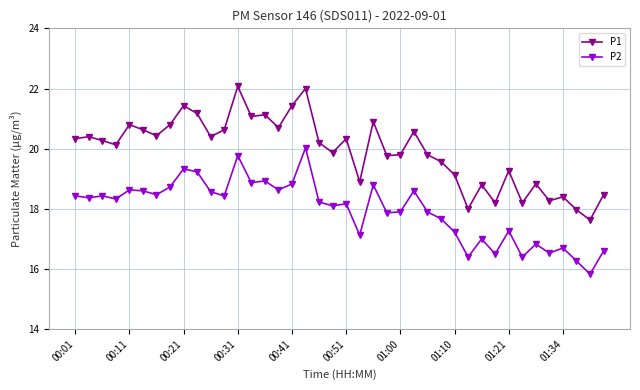

List the series in order of their peak value, highest first.

P1, P2